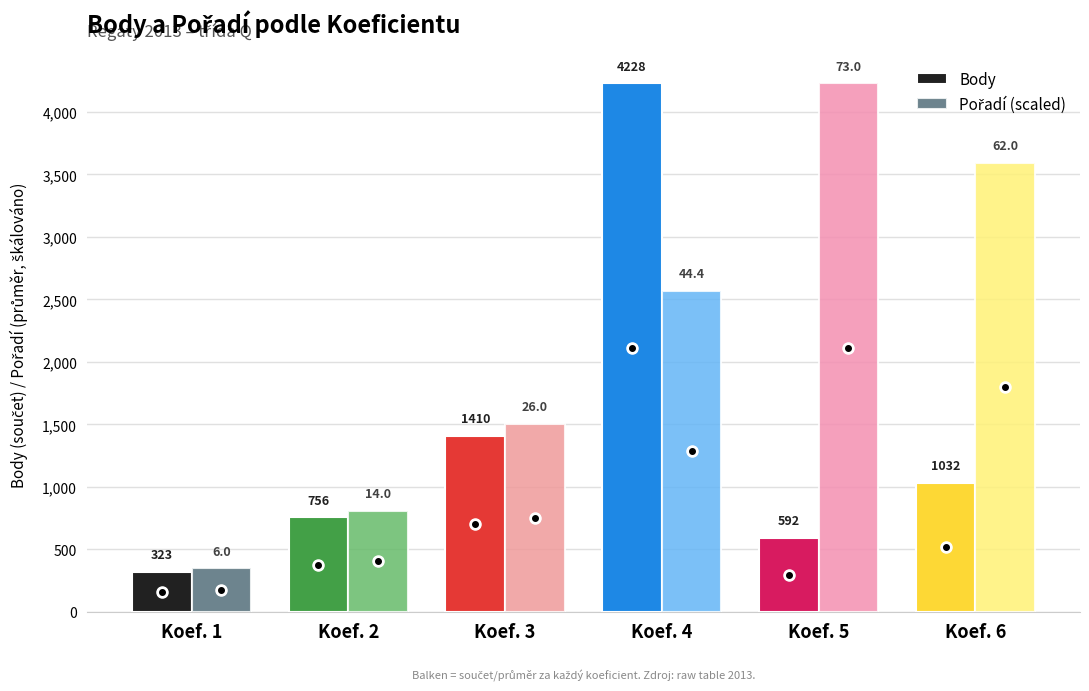

At how many categories does at least one series exceed 2216?

3